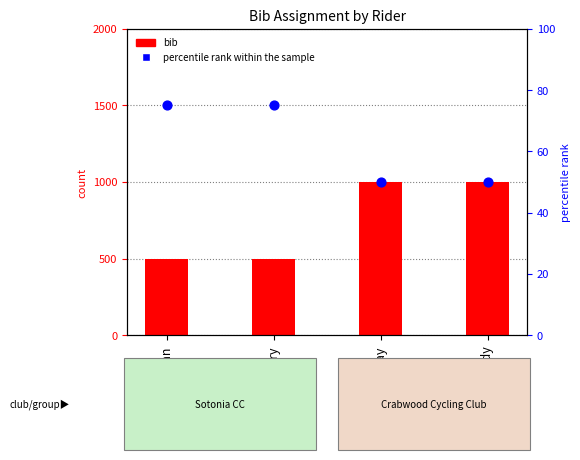

What are all the series names shown in the legend?

bib, percentile rank within the sample